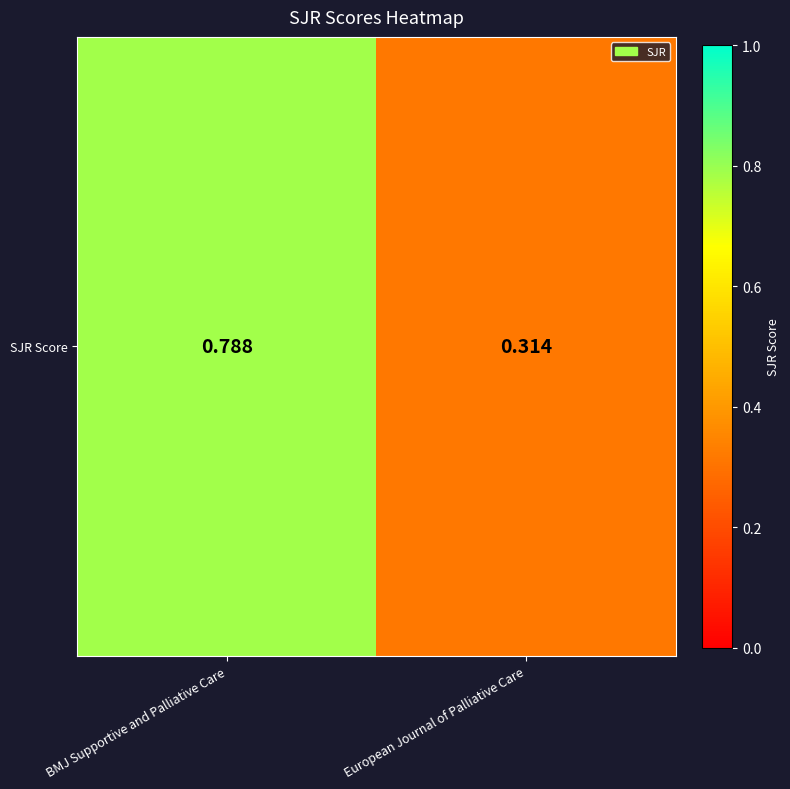

Between European Journal of Palliative Care and BMJ Supportive and Palliative Care, which is larger?

BMJ Supportive and Palliative Care